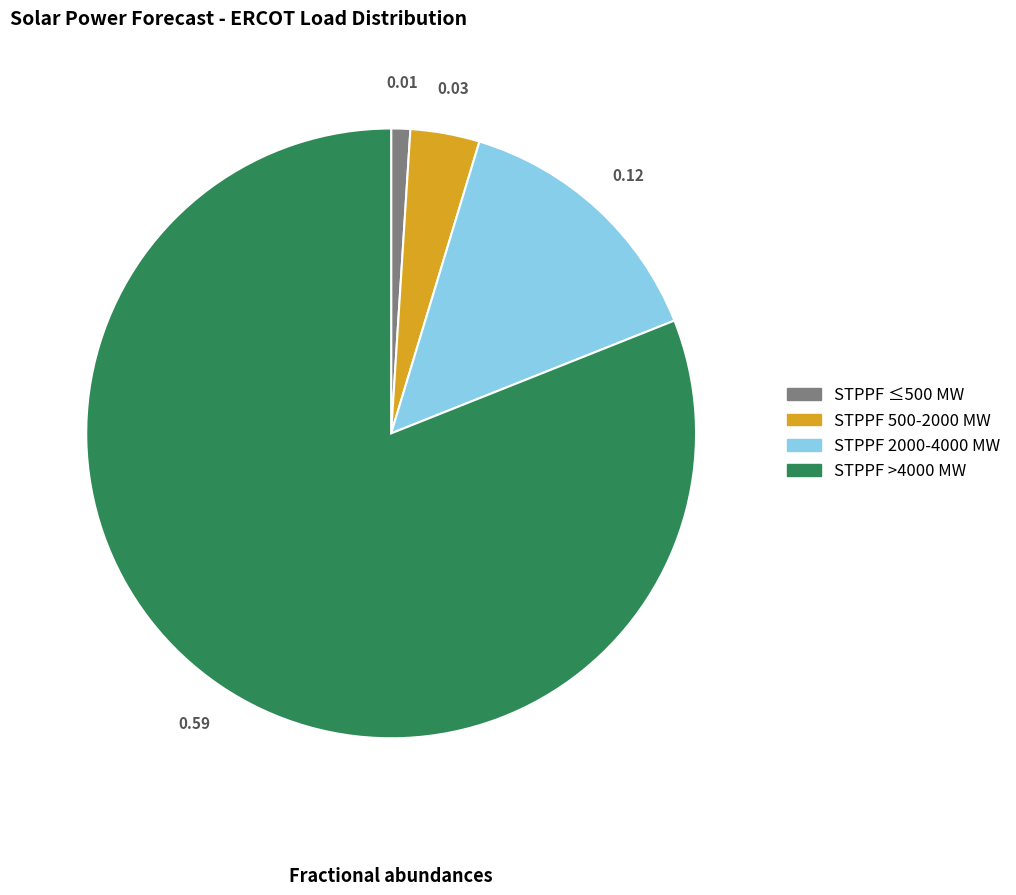

Is there a majority slice in this chart?

Yes